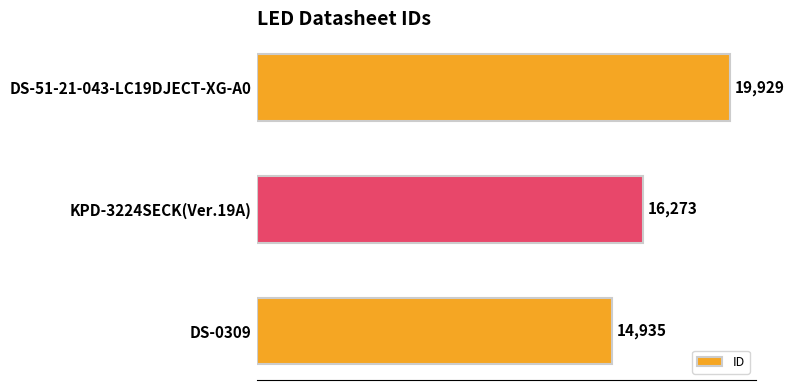

What is the change in value from DS-0309 to KPD-3224SECK(Ver.19A)?

+1338